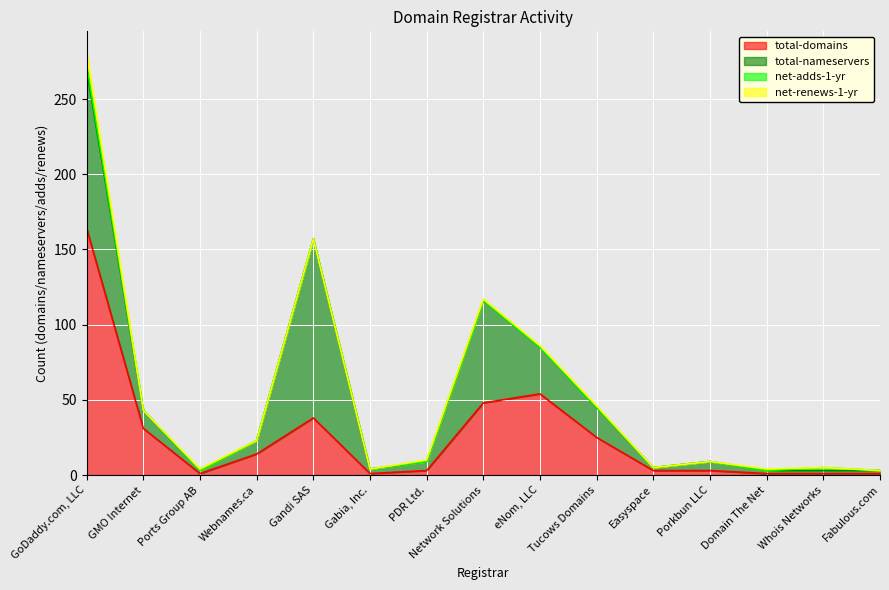

Reading left to right, extract all data points from this chart.

total-domains: 164	31	1	14	38	1	3	48	54	25	3	3	1	1	1
total-nameservers: 106	12	2	9	119	3	6	68	31	20	2	6	2	2	2
net-adds-1-yr: 3	0	0	0	0	0	0	0	0	0	0	0	0	2	0
net-renews-1-yr: 8	0	1	0	0	0	1	1	1	1	0	0	1	0	0